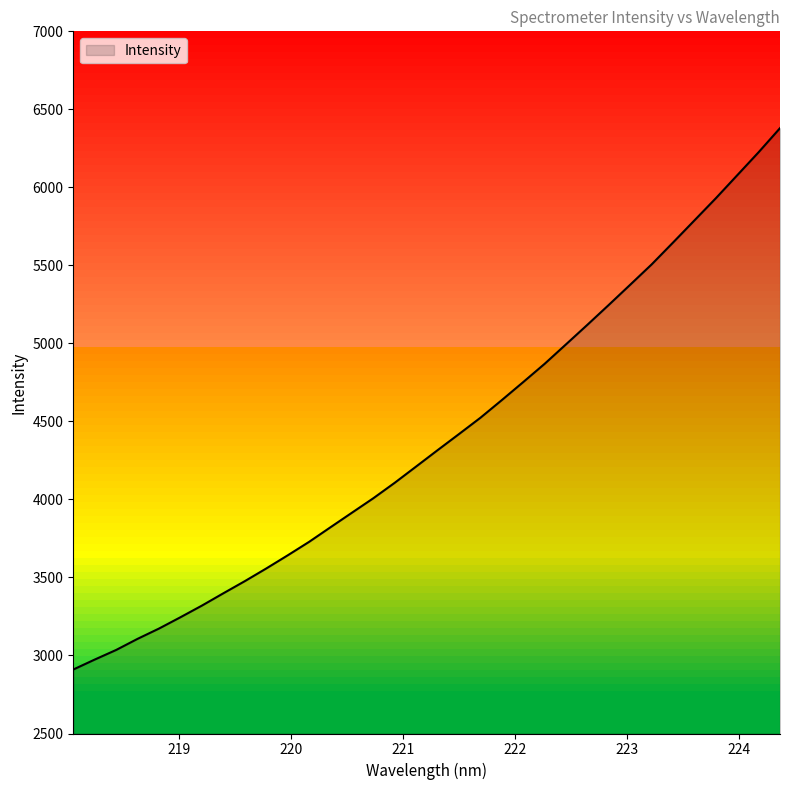

What is the maximum value shown in the chart?

6379.6